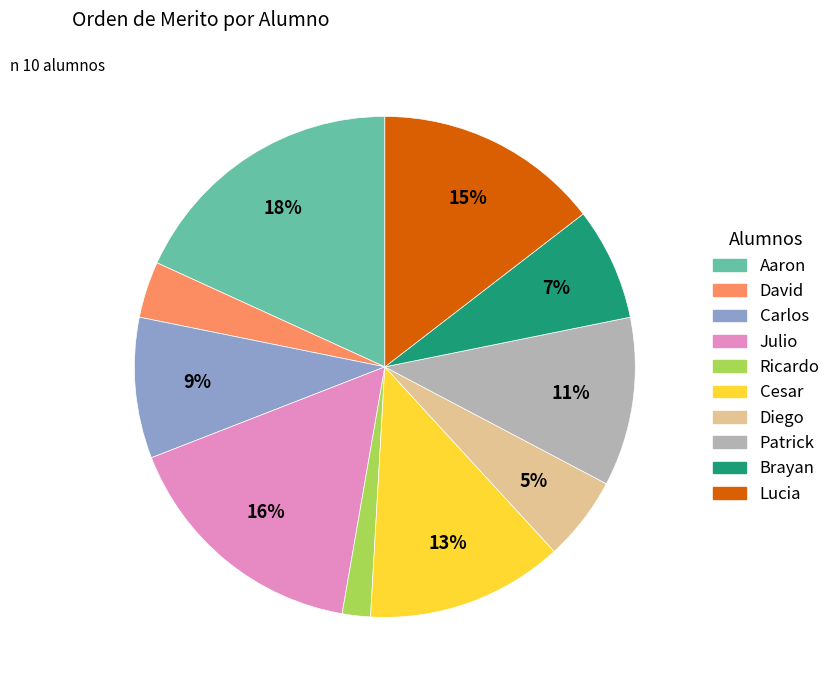

The Ricardo slice represents 14% of the pie. True or false?

False